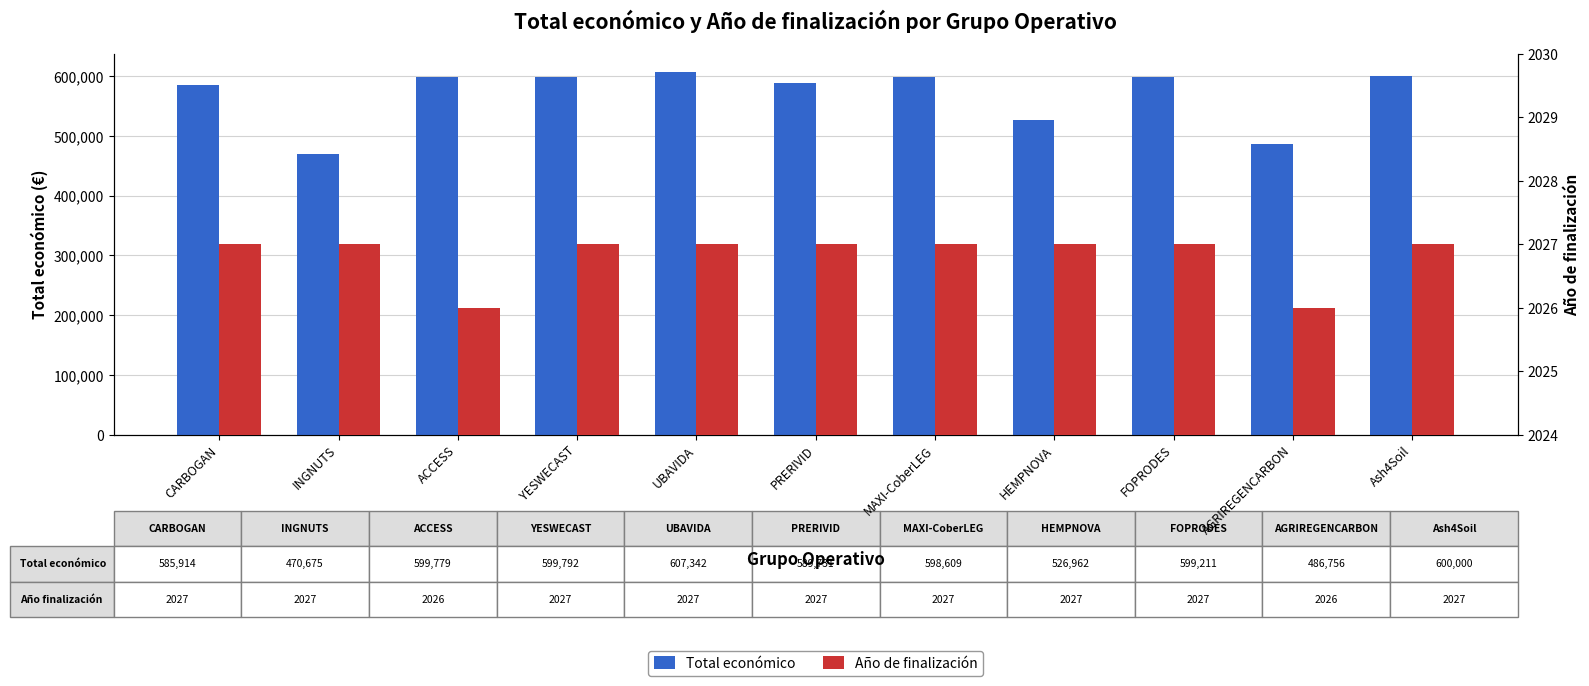

How many data points does each series have?

11